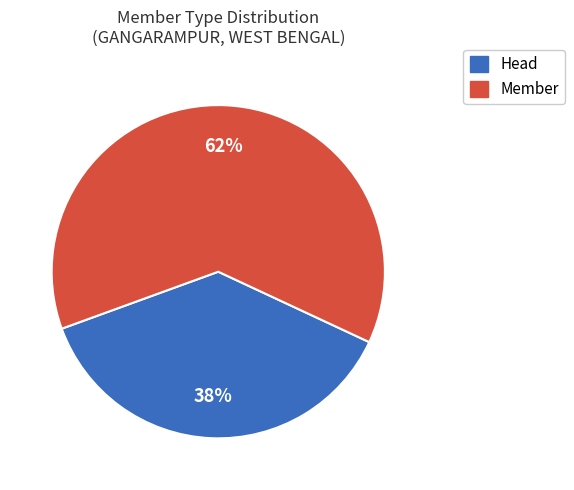

How many segments does this pie chart have?

2